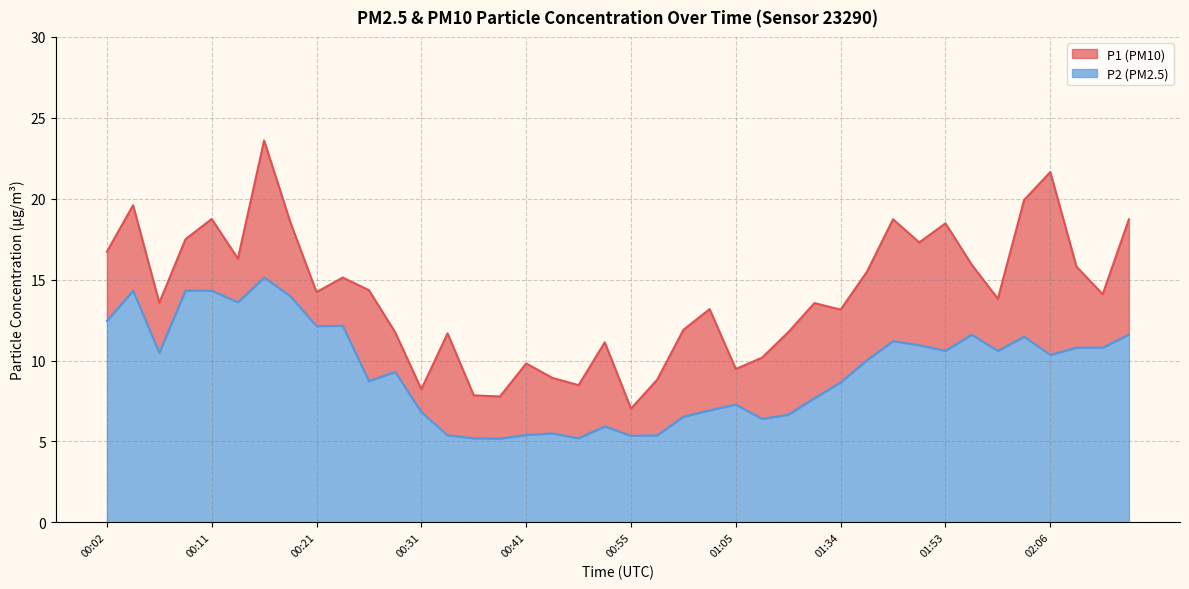

At which category does P2 reach its first local valley?

00:07